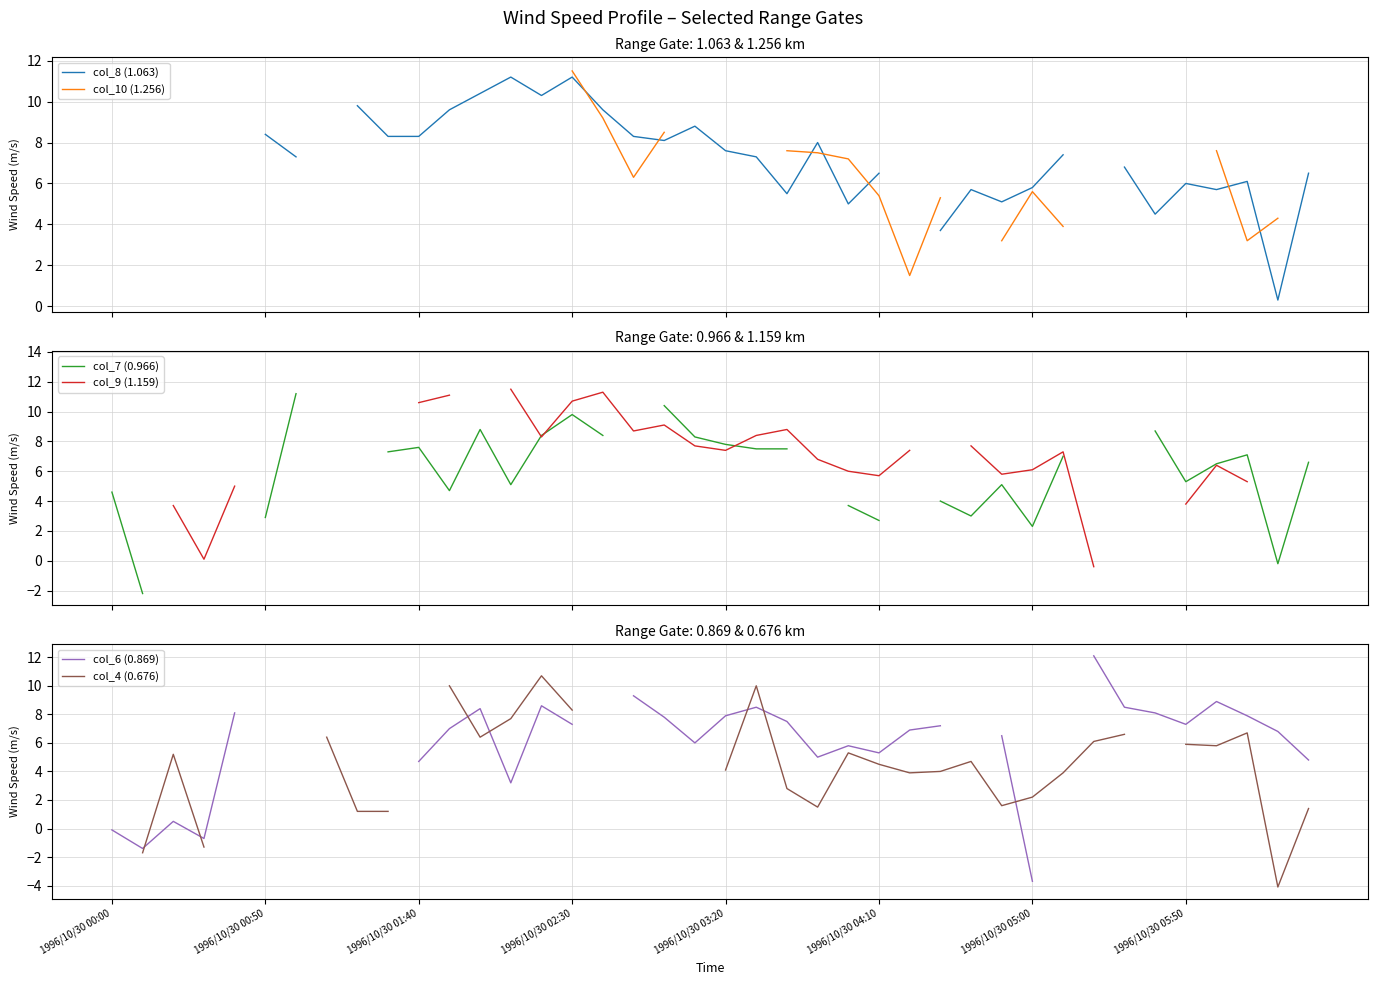

What position from the right is 12?

28